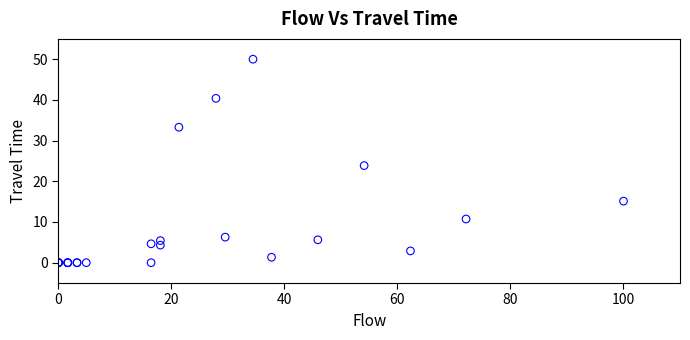

What Y value in the scatter plot is closest to 25?

23.9